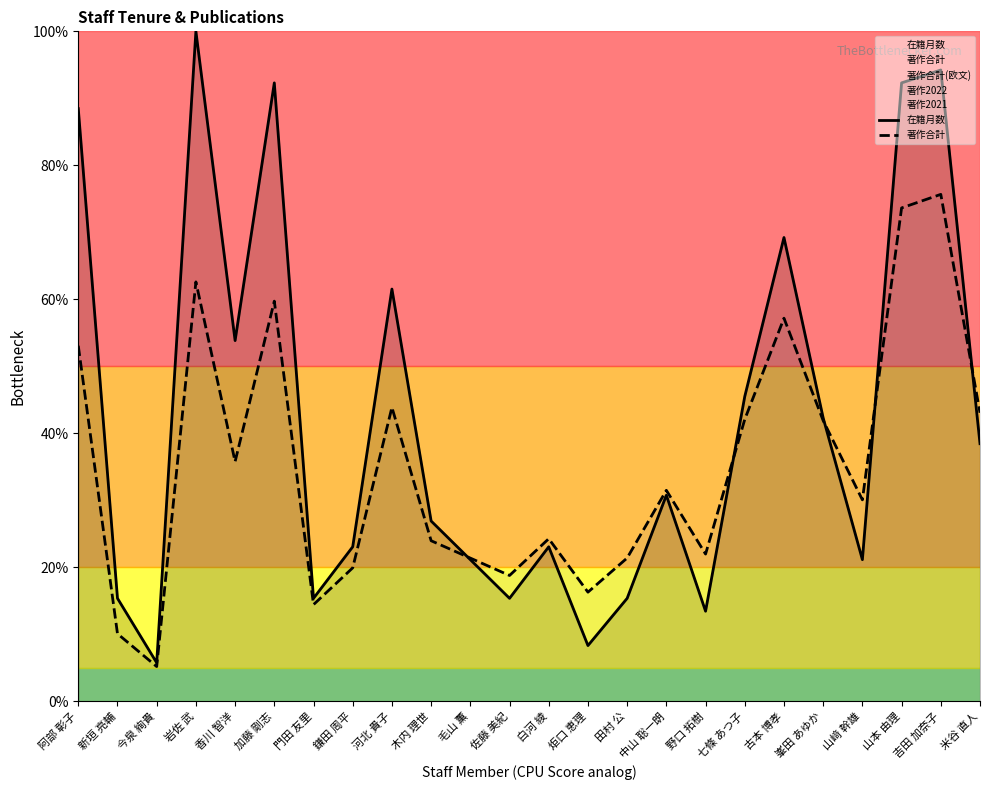

True or false: 著作合計 has a value of 41.9 at 峯田 あゆか.

True